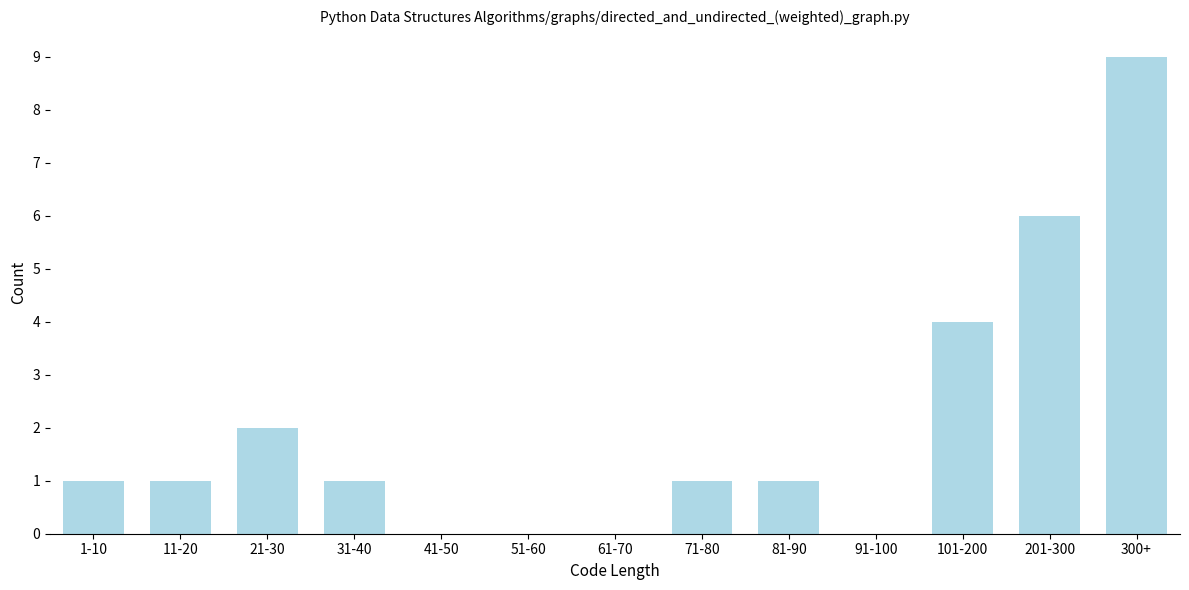

Reading right to left, what are all the values shown in this chart?

300+=9	201-300=6	101-200=4	91-100=0	81-90=1	71-80=1	61-70=0	51-60=0	41-50=0	31-40=1	21-30=2	11-20=1	1-10=1